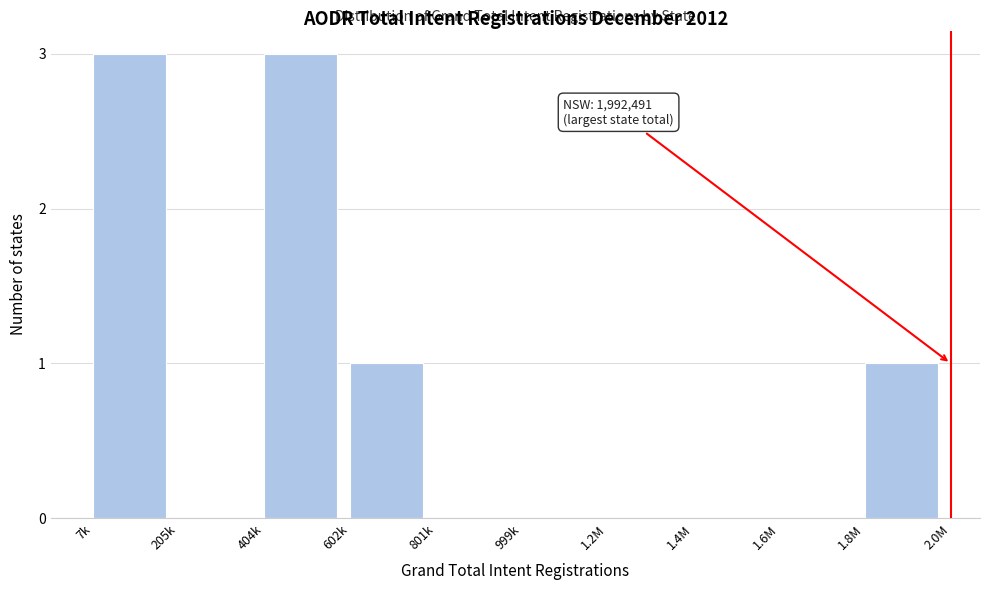

Reading right to left, transcribe all the data shown in this chart.

1.8M=1	1.6M=0	1.4M=0	1.2M=0	999k=0	801k=0	602k=1	404k=3	205k=0	7k=3